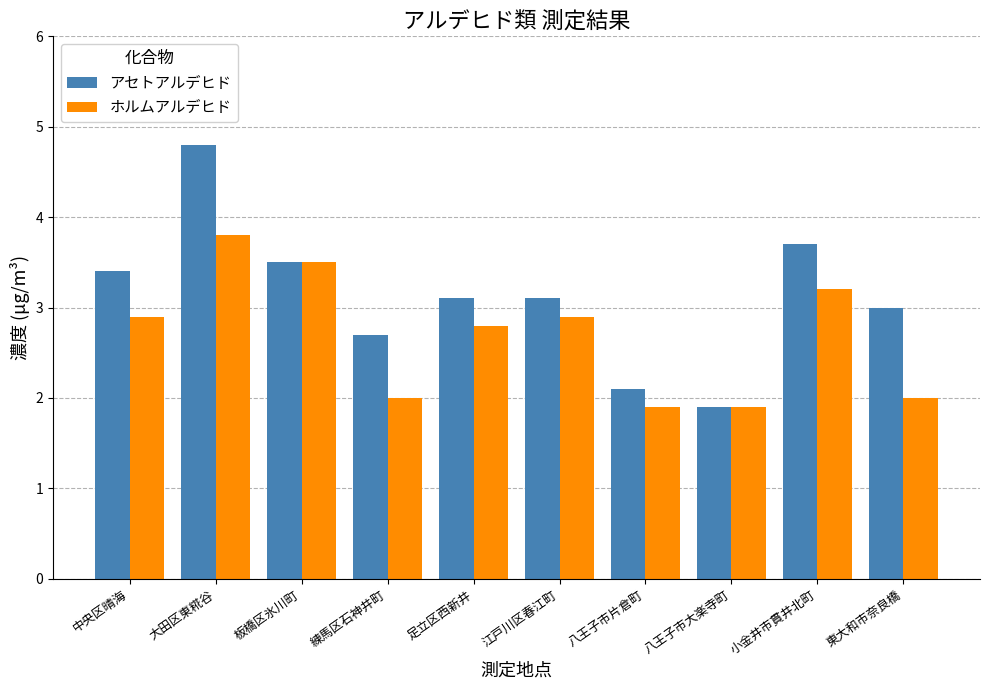

Between 練馬区石神井町 and 東大和市奈良橋, which series saw the biggest shift?

アセトアルデヒド